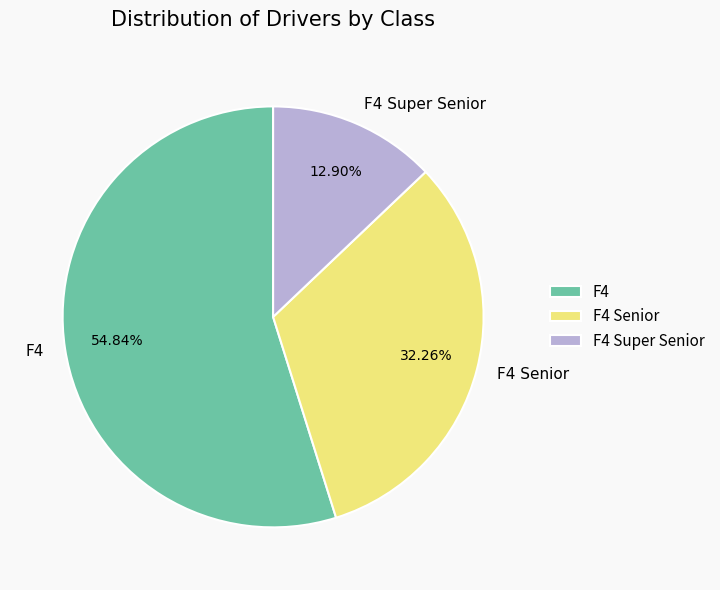

Which slice is the smallest?

F4 Super Senior